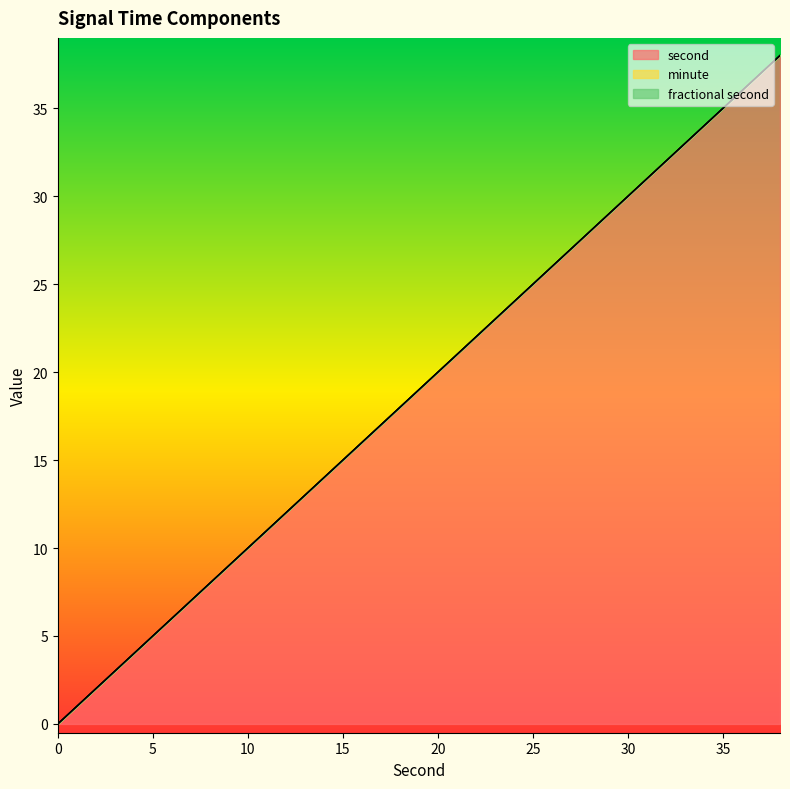

At which label does second first exceed 20?

22